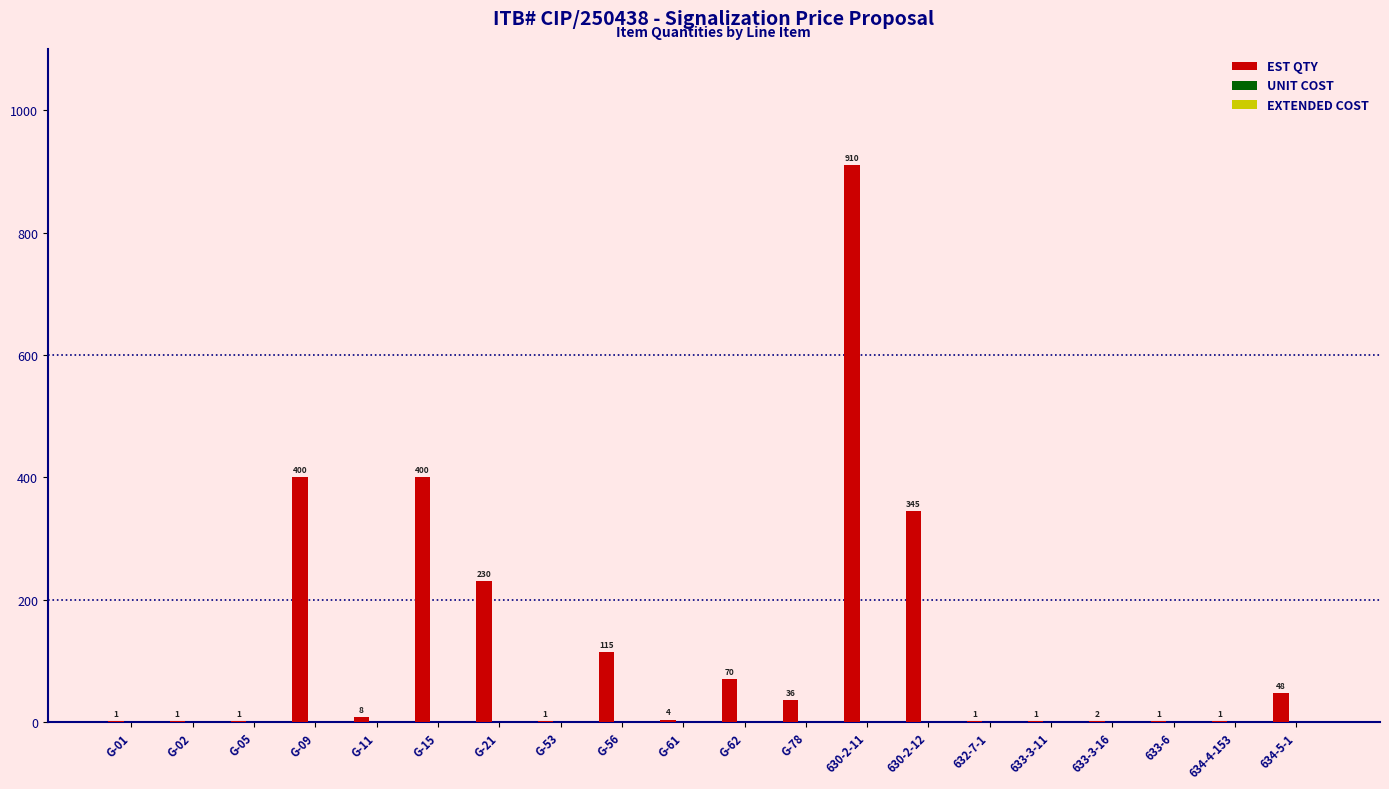

Approximately how many times larger is the value at 630-2-12 compared to G-78?

9.6